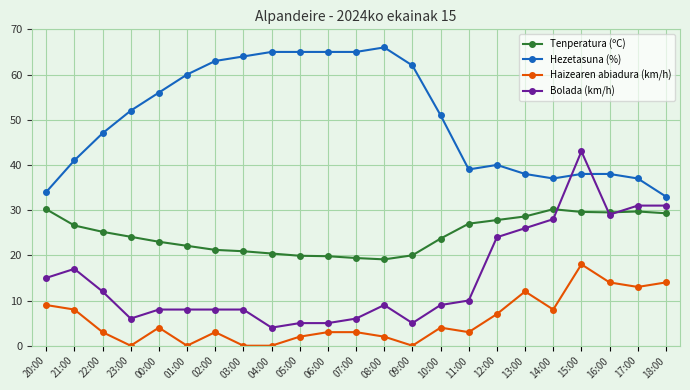

What are all the series names shown in the legend?

Tenperatura (ºC), Hezetasuna (%), Haizearen abiadura (km/h), Bolada (km/h)